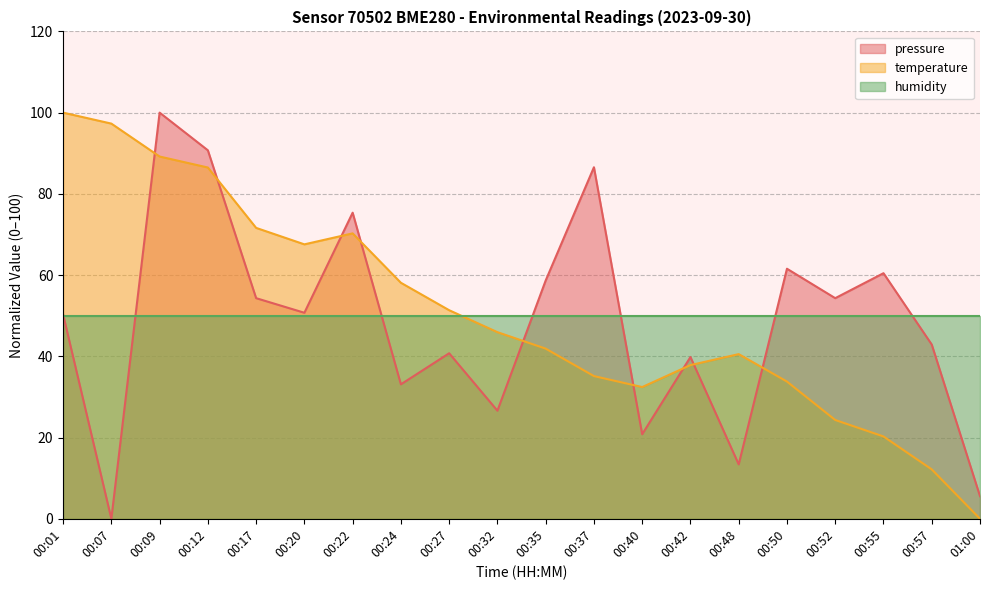

Between which two adjacent categories do temperature and pressure first intersect?

00:07 and 00:09